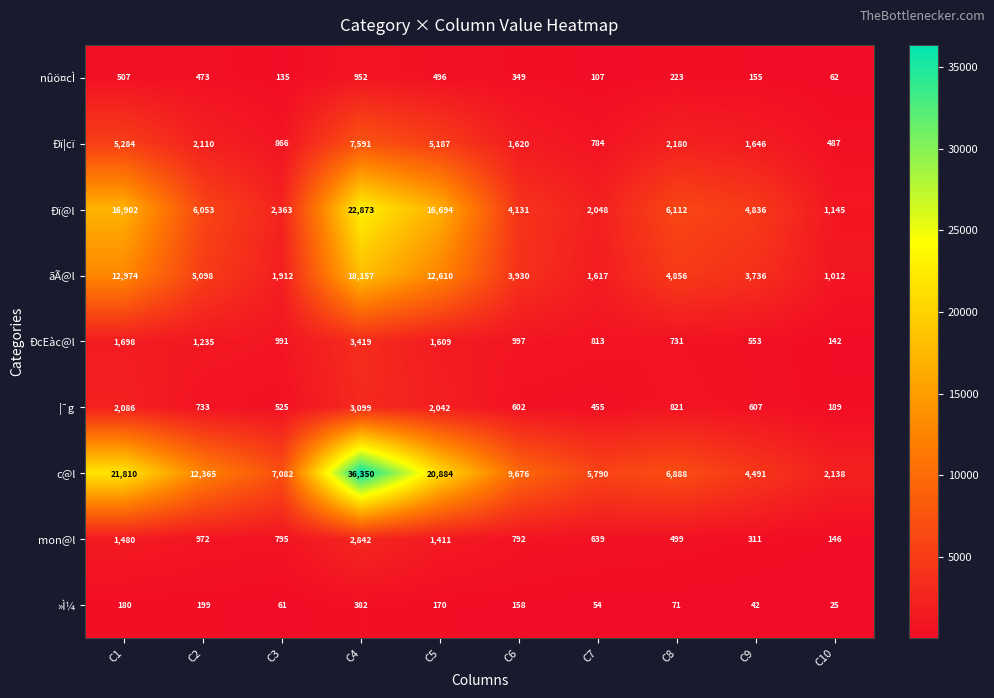

Which series has the widest spread of values?

c@l